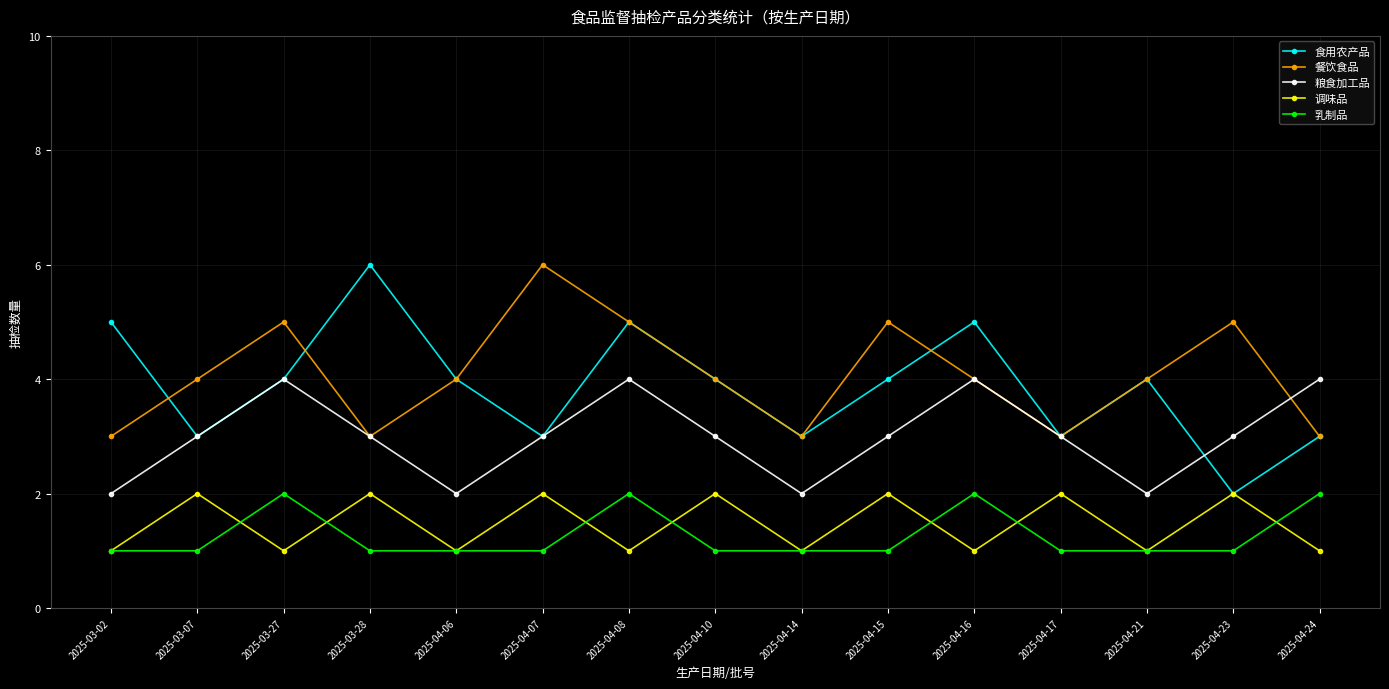

What is the total value across all series at 2025-04-06?

12